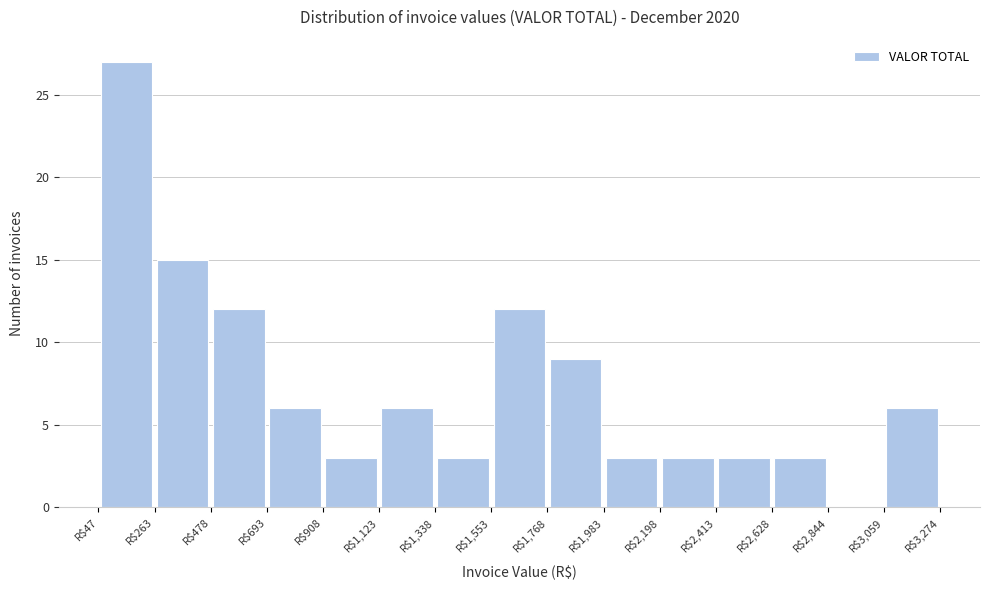

Reading left to right, list every bar in this chart as the range it spans on the x-axis followed by its height. Neither the bar edges nor the heights are printed on the chart, so give them approximately, as read against the axes.

50 to 250: 27
250 to 500: 15
500 to 700: 12
700 to 900: 6
900 to 1100: 3
1100 to 1350: 6
1350 to 1550: 3
1550 to 1750: 12
1750 to 2000: 9
2000 to 2200: 3
2200 to 2400: 3
2400 to 2650: 3
2650 to 2850: 3
2850 to 3050: 0
3050 to 3250: 6